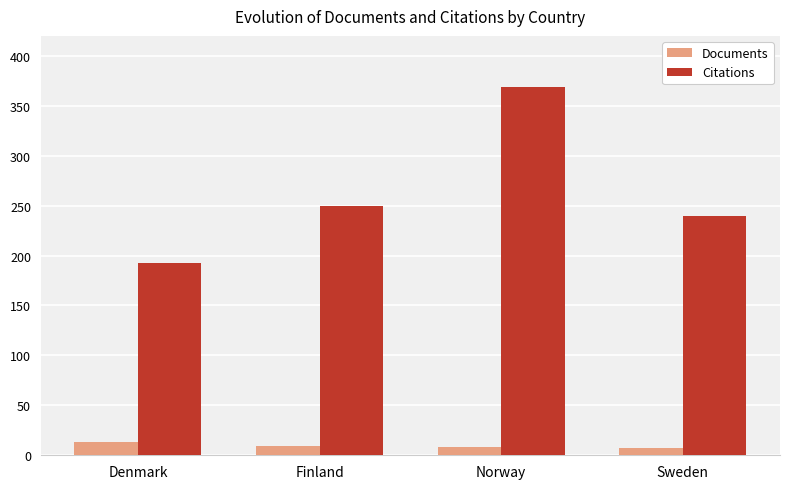

What is the total value across all series at Finland?

259